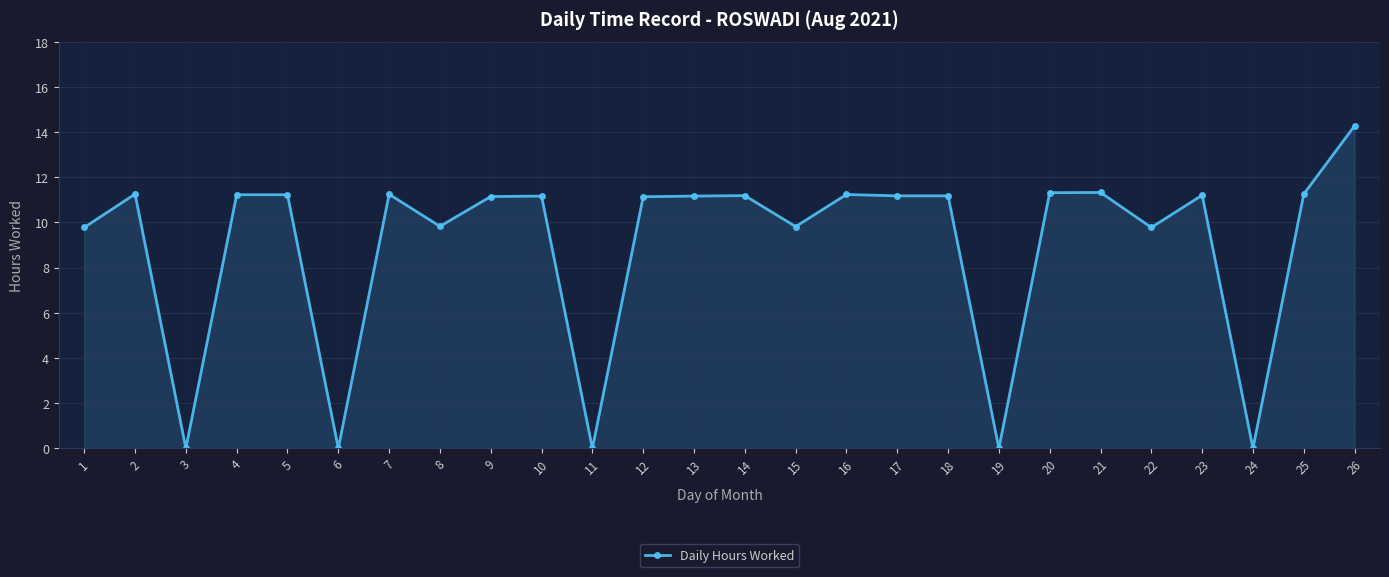

The value at 12 is 11.1. True or false?

True